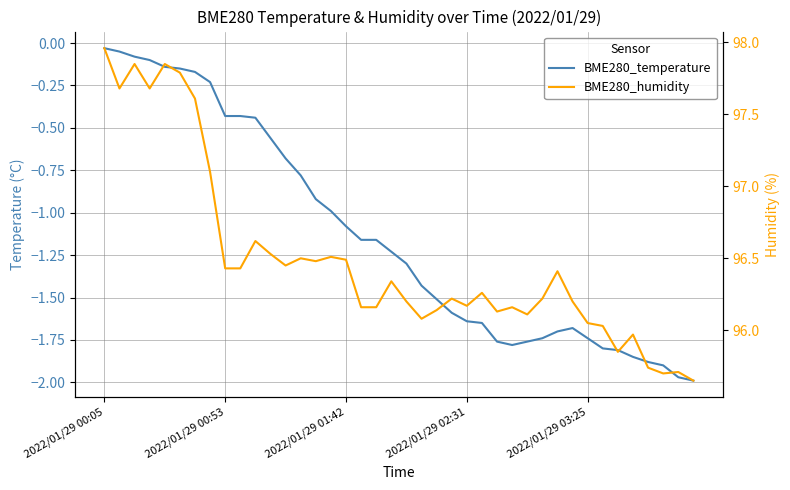

What is the spread (max minus min) of values at 38?

97.7